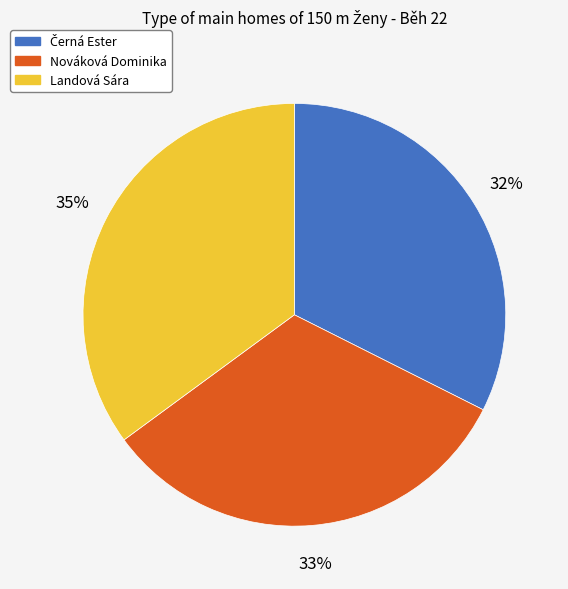

What percentage is the Nováková Dominika slice, to the nearest percent?

33%